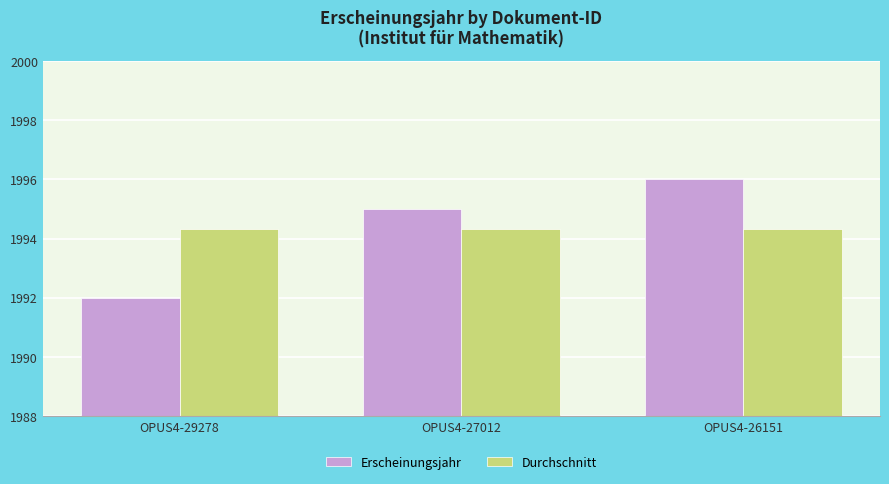

What is the difference between the Erscheinungsjahr values at OPUS4-29278 and OPUS4-26151?

4.0